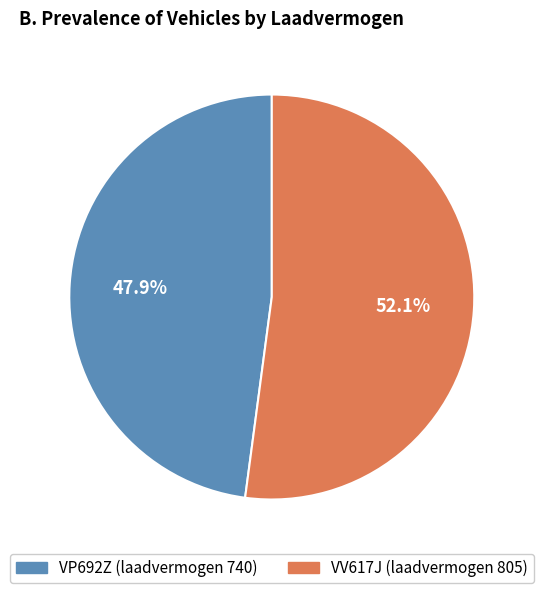

What is the majority slice?

VV617J